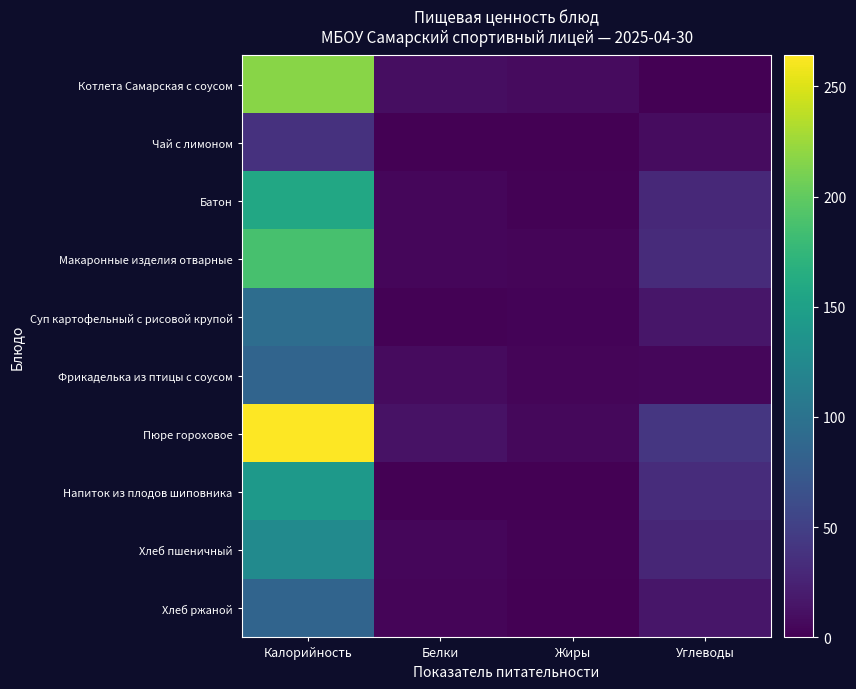

Which series has the largest range (max minus min)?

Пюре гороховое